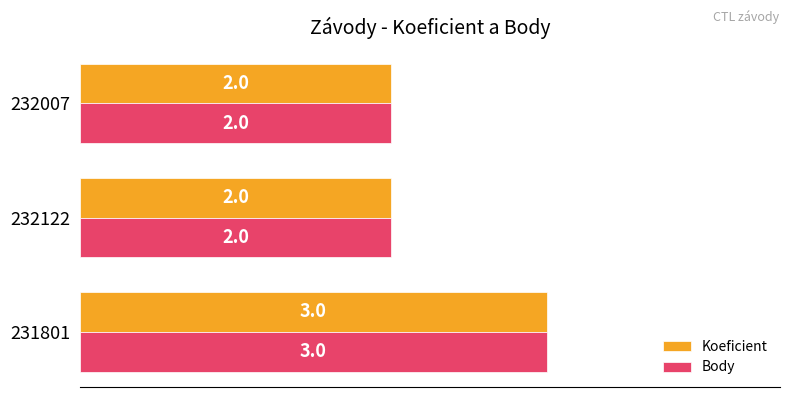

What is the sum of the Body values at 231801 and 232122?

5